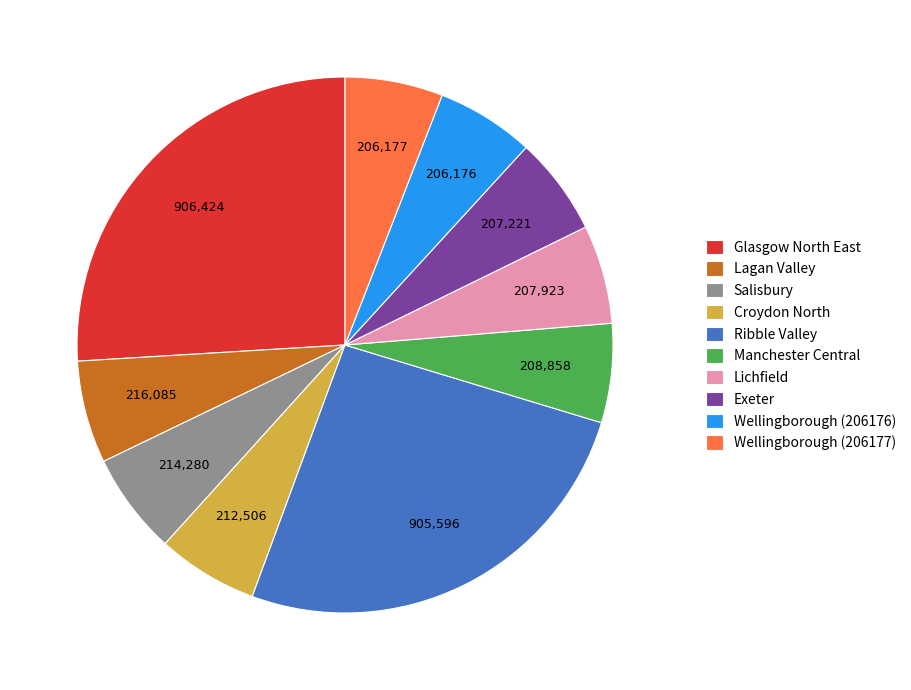

Which has a higher value, Glasgow North East or Wellingborough (206177)?

Glasgow North East